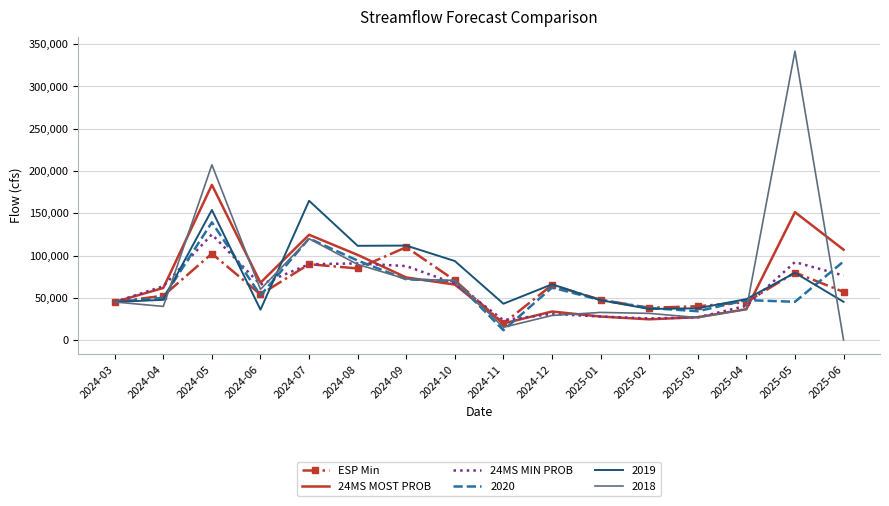

Is the value of ESP Min at 2024-10 greater than the value of 2019 at 2024-08?

No